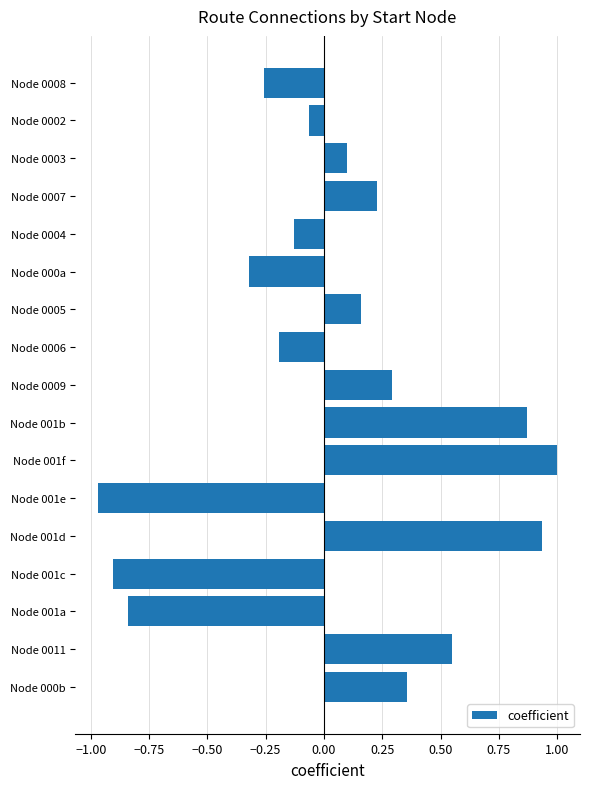

Between Node 001d and Node 0008, which is larger?

Node 001d